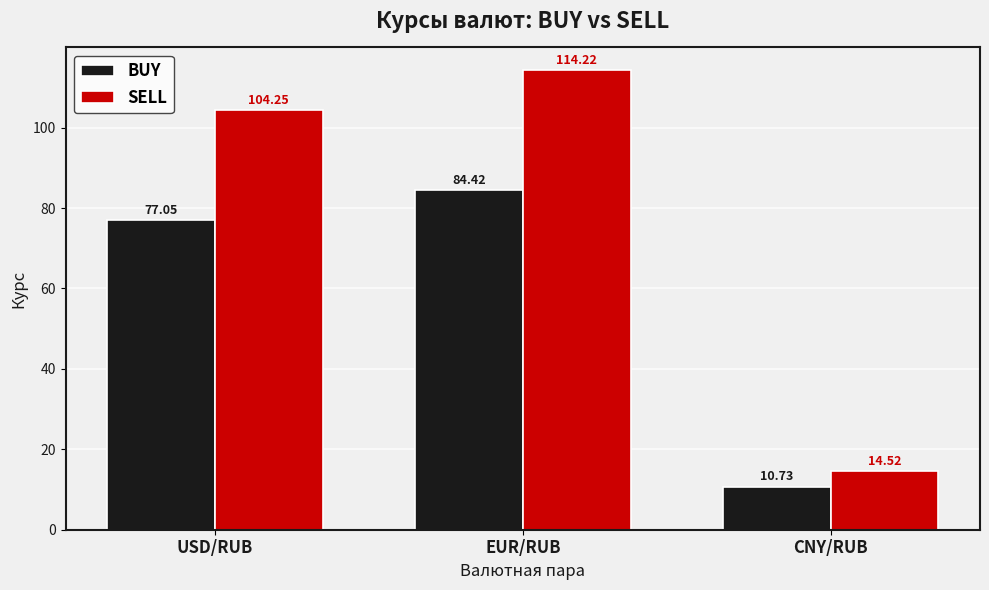

What position from the right is USD/RUB?

3